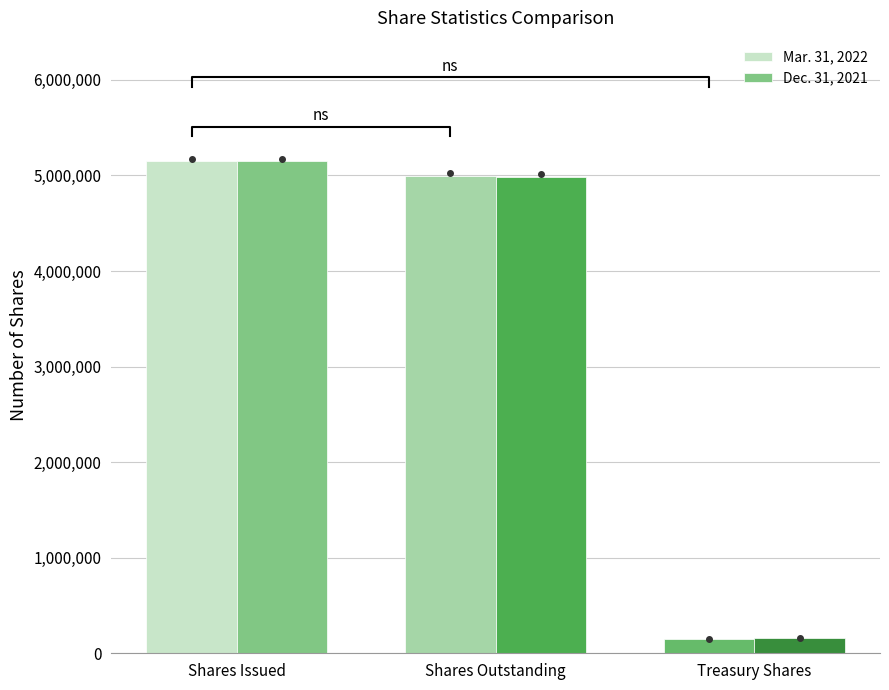

What is the label of the 1st bar from the right?

Treasury Shares